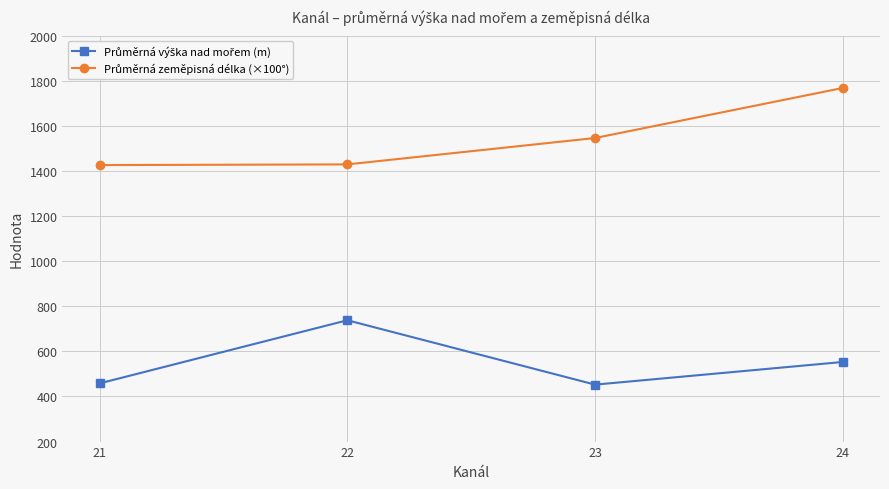

What is the spread (max minus min) of values at 21?

968.0